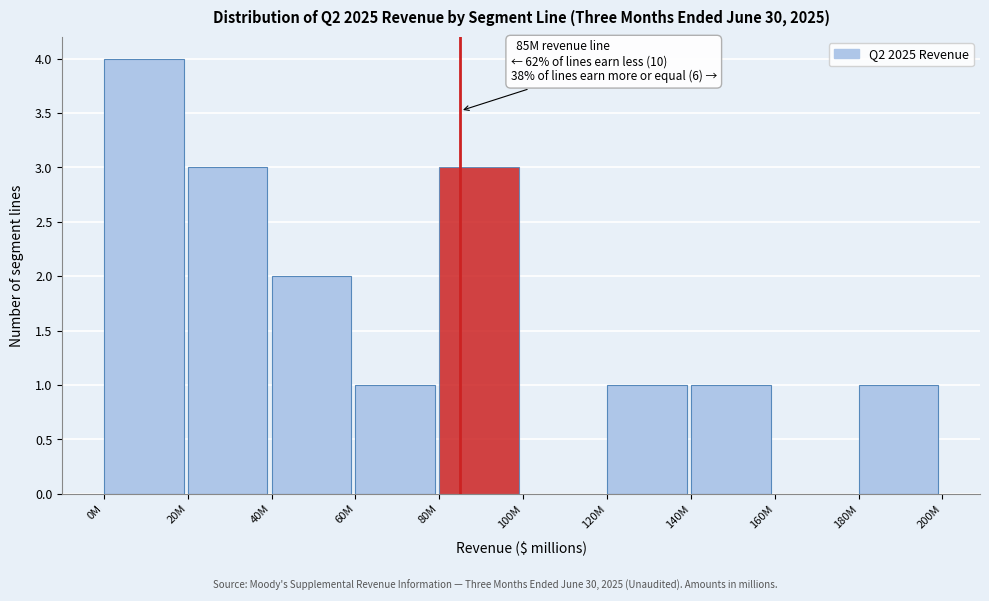

Reading left to right, extract all data points from this chart.

0M=4	20M=3	40M=2	60M=1	80M=3	100M=0	120M=1	140M=1	160M=0	180M=1